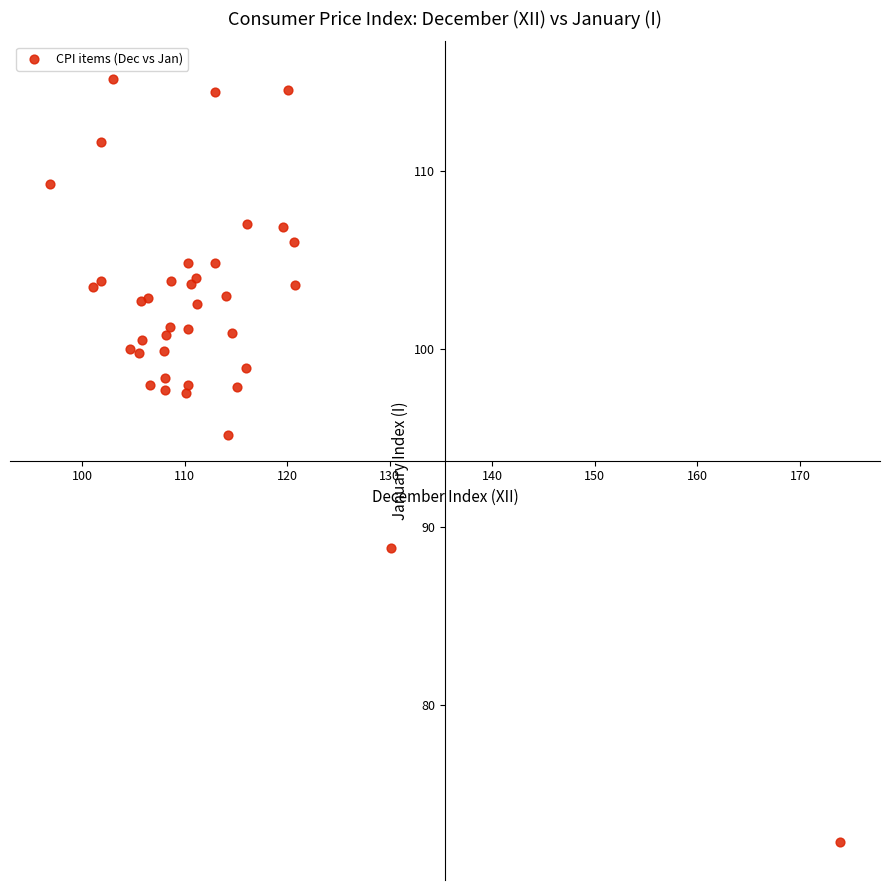

What Y value in the scatter plot is closest to 93?

95.2